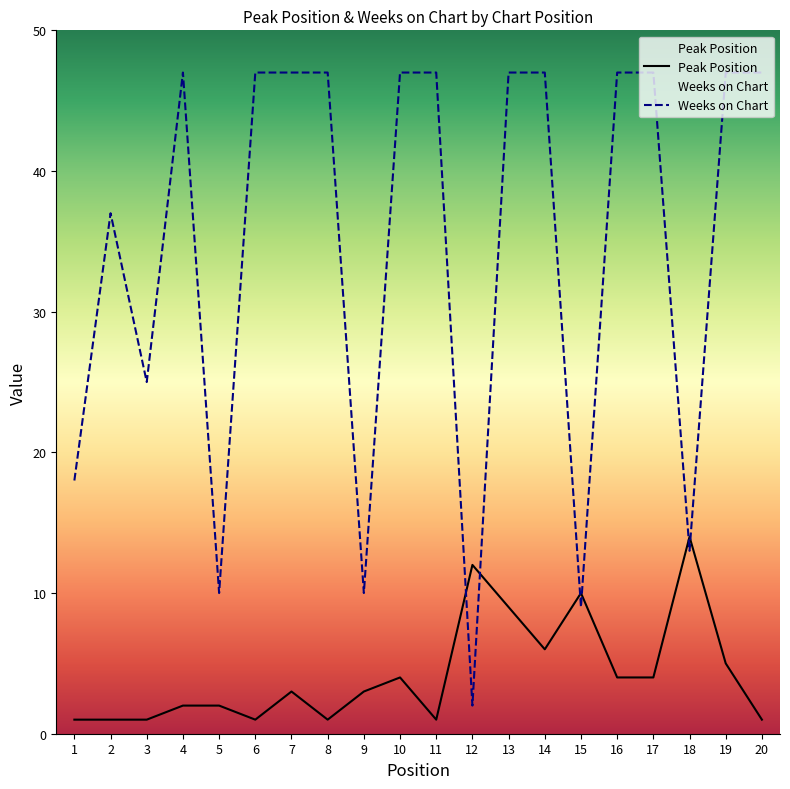

The value of Weeks on Chart at 18 is 13. True or false?

True